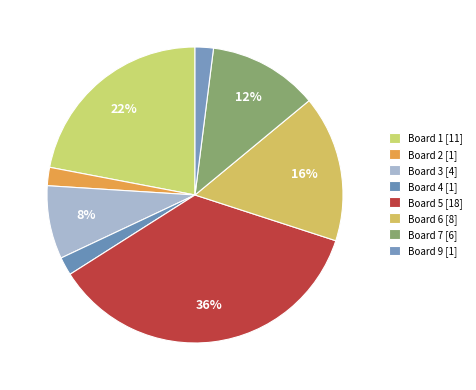

How many slices are in this pie chart?

8